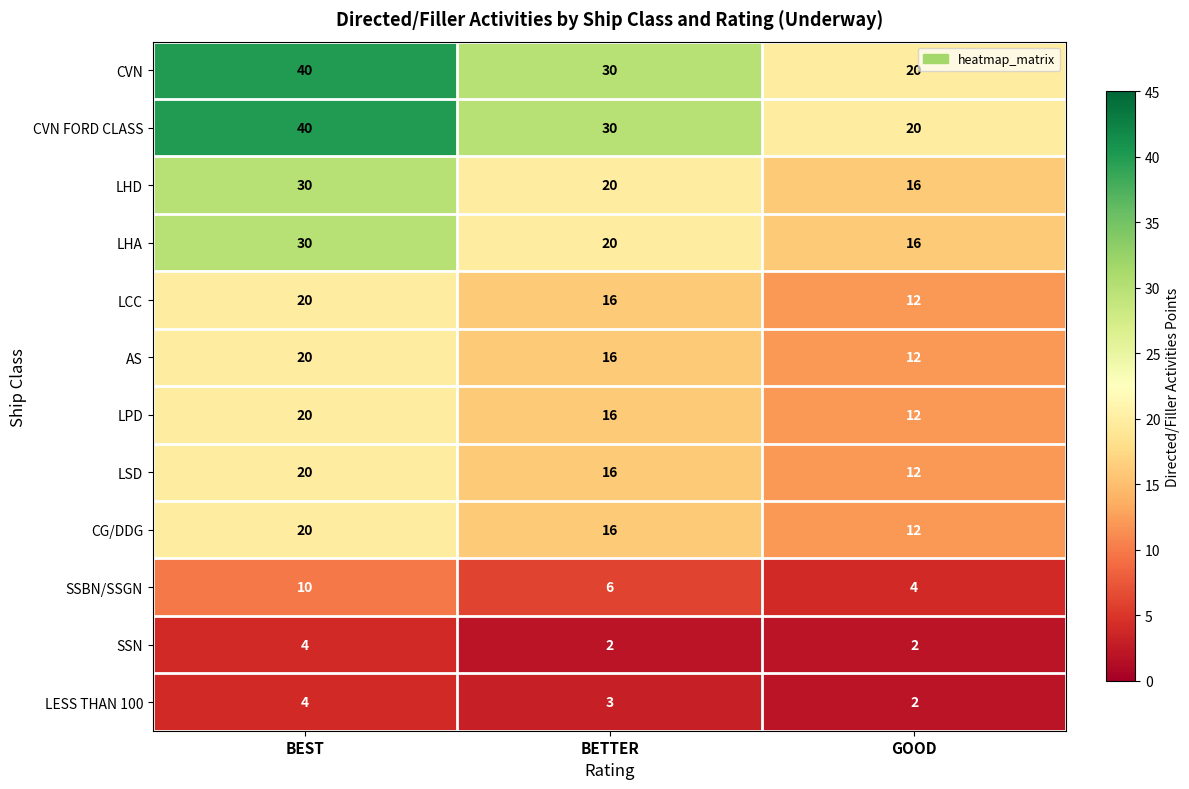

What is the spread (max minus min) of values at GOOD?

18